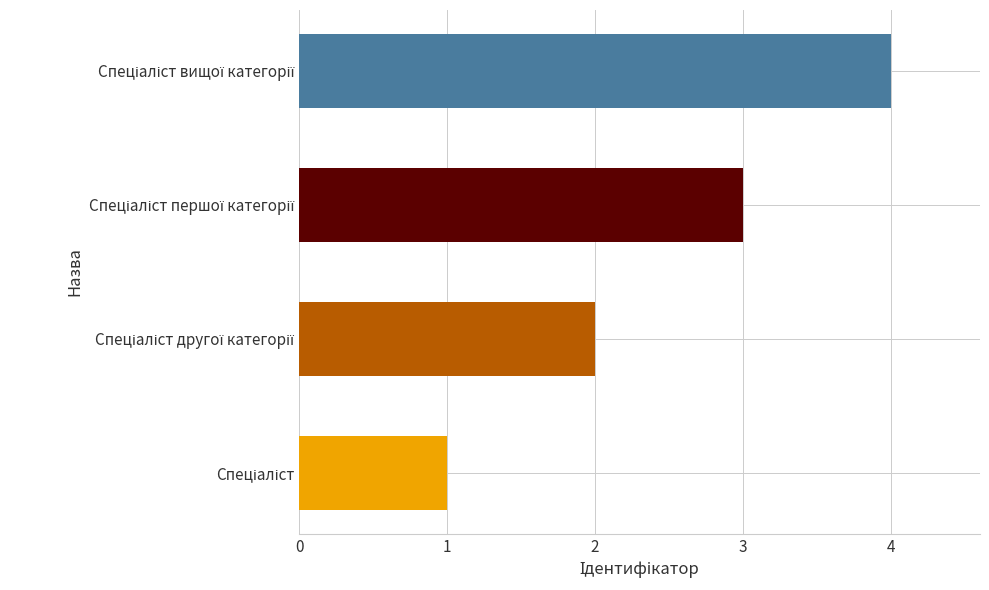

What is the difference between the maximum and minimum values?

3